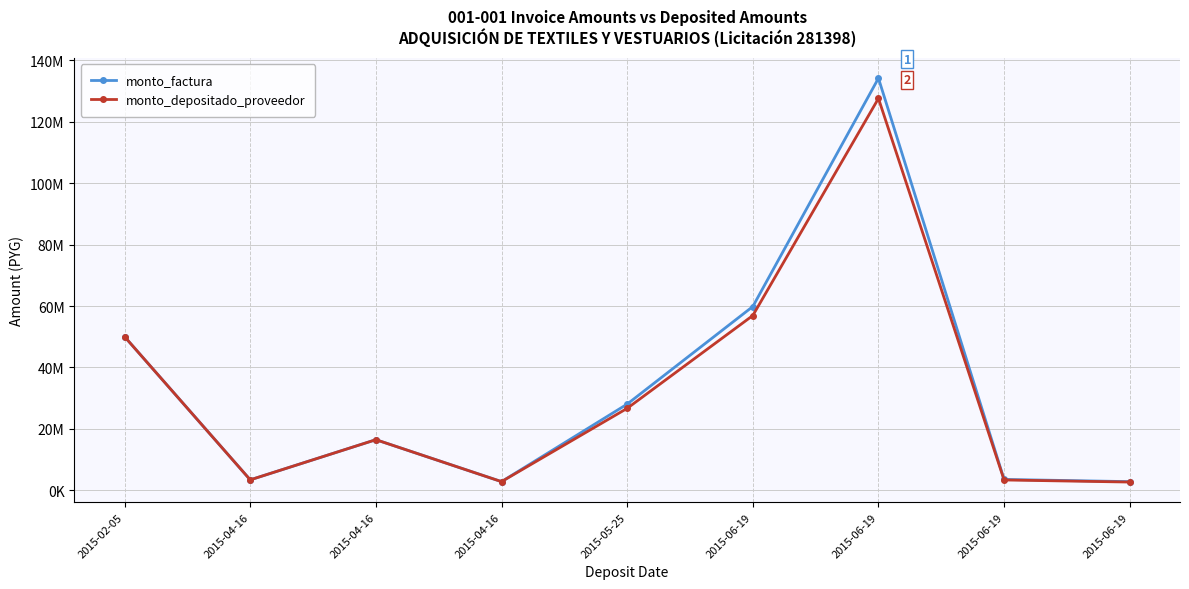

Reading left to right, extract all data points from this chart.

monto_factura: 50020000	3433420	16500000	2850000	28078000	59841000	134139000	3567825	2850000
monto_depositado_proveedor: 50020000	3433420	16500000	2850000	26701667	56907703	127563750	3392937	2710299